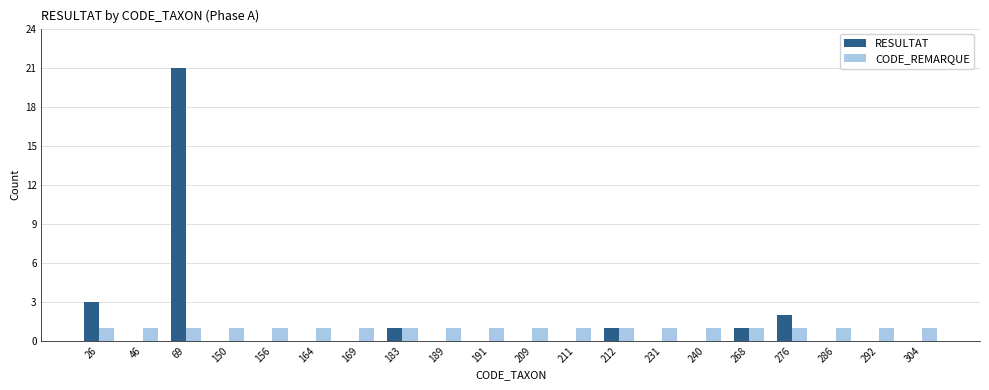

True or false: RESULTAT has a value of 9 at 169.

False